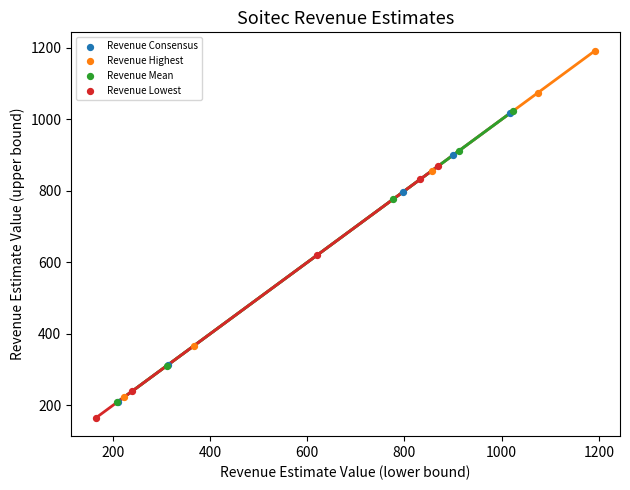

Which series contains the highest Y value?

Revenue Highest